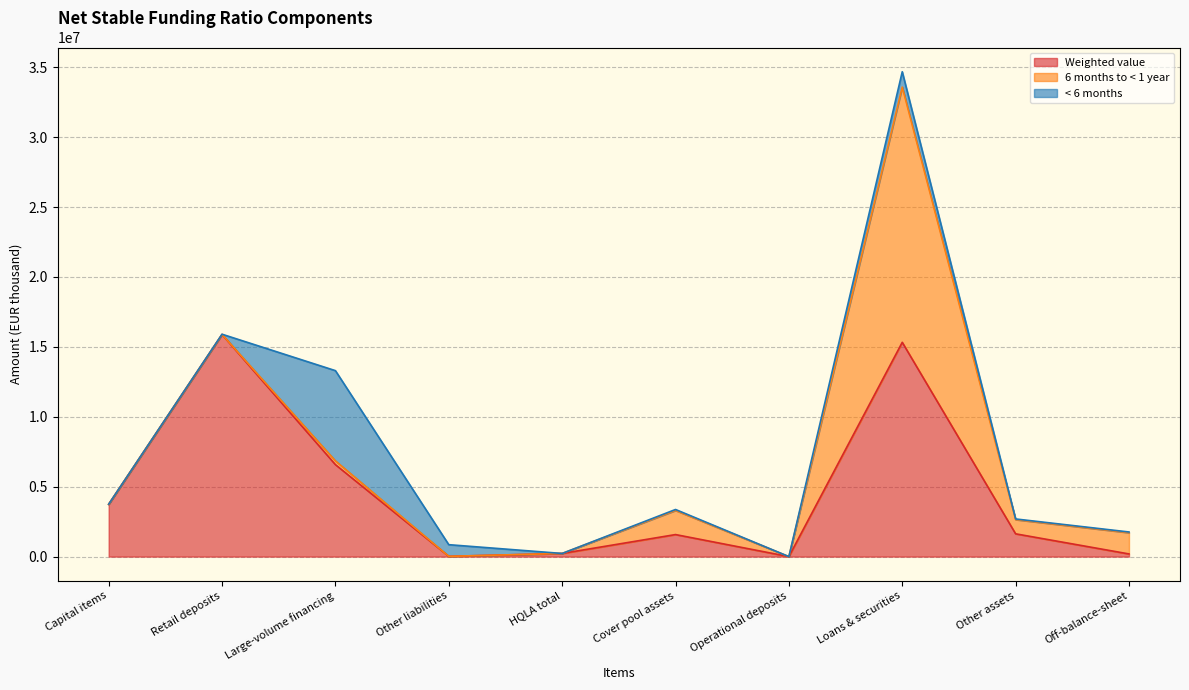

What position from the right is Operational deposits?

4